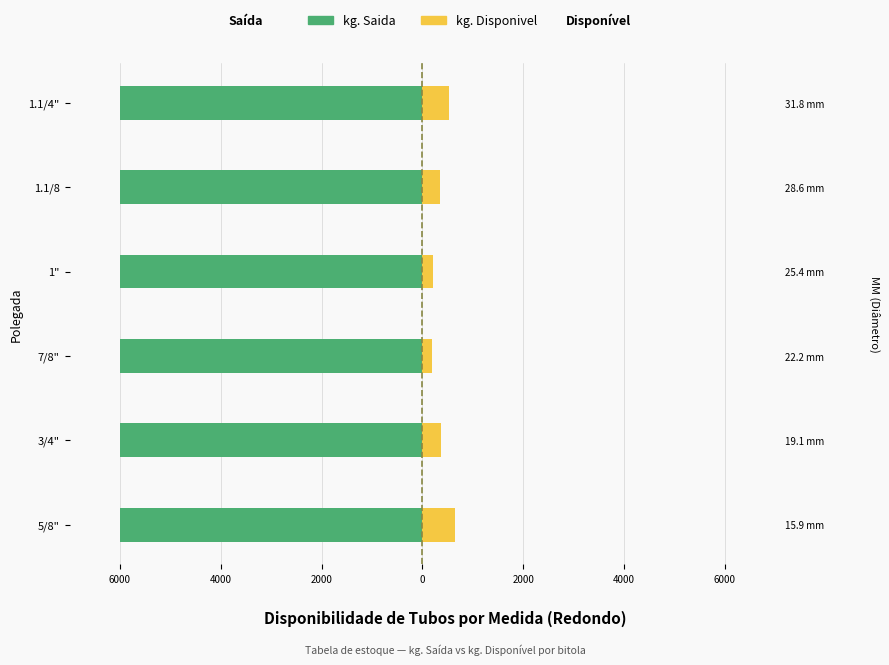

What is the sum of all kg. Disponivel values?

2282.0